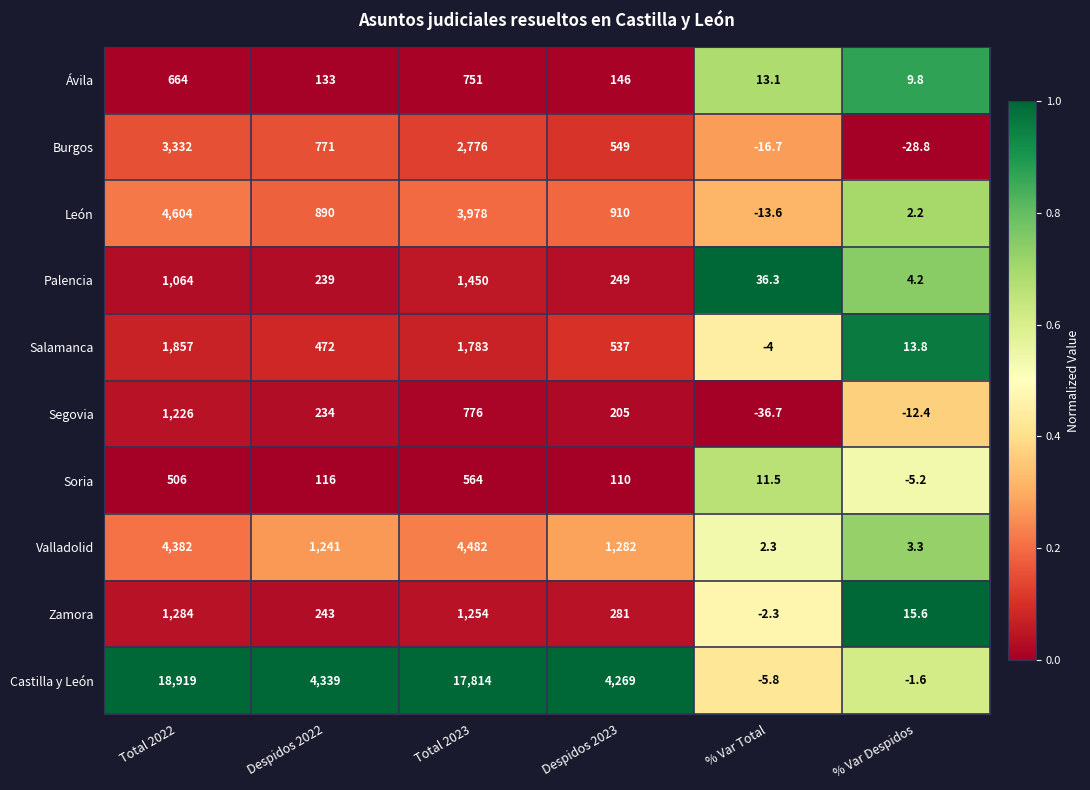

What is the difference between the Soria values at Despidos 2023 and Total 2022?

396.0